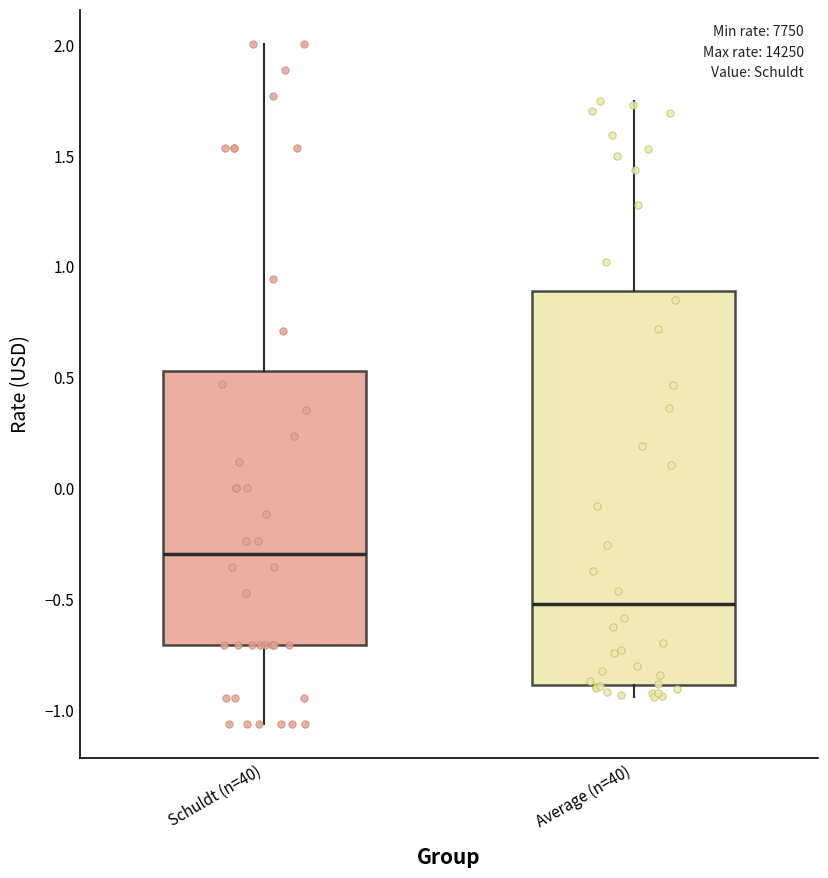

Comparing the boxes themselves (not the whiskers), which one is the tallest?

Average (n=40)